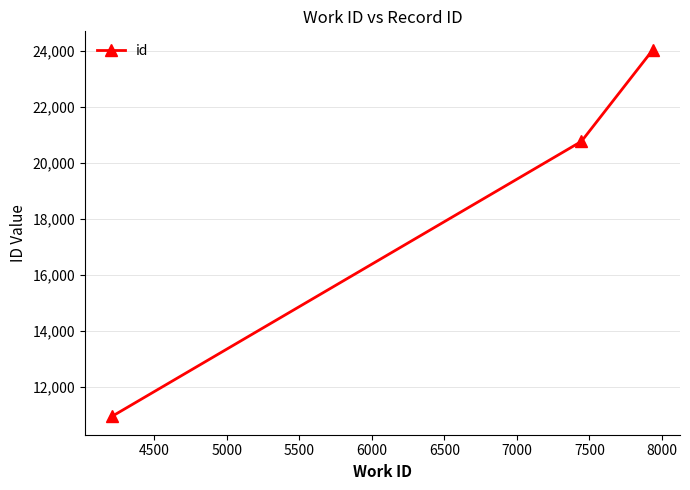

What is the average value?

18590